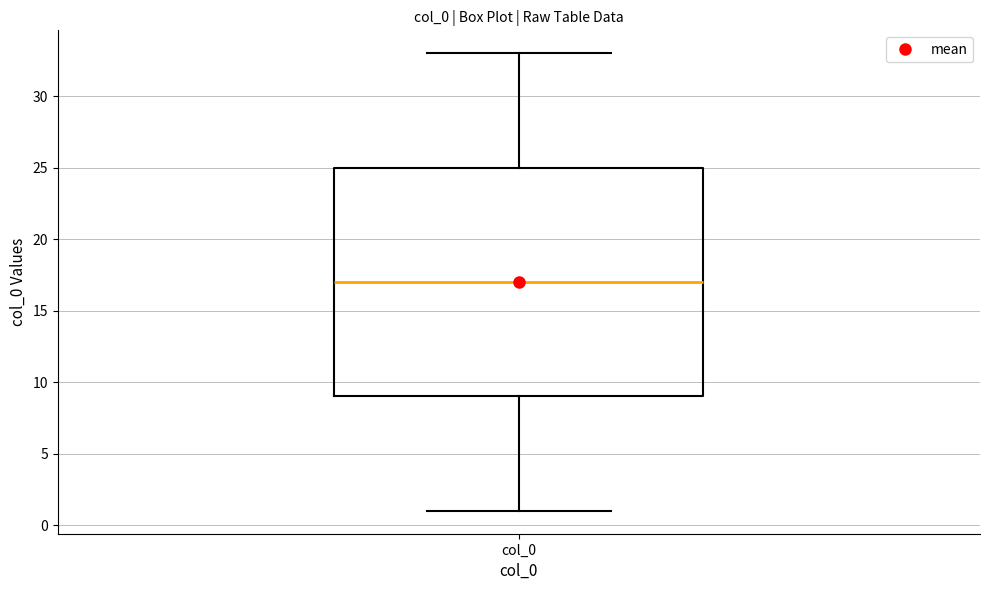

Transcribe this box plot: give where the median line is, the range the box spans, and where the two whiskers end, as read against the y-axis. The values are not printed on the chart, so give them approximately, as read against the axis.

median 17, box 9 to 25, whiskers 1 to 33